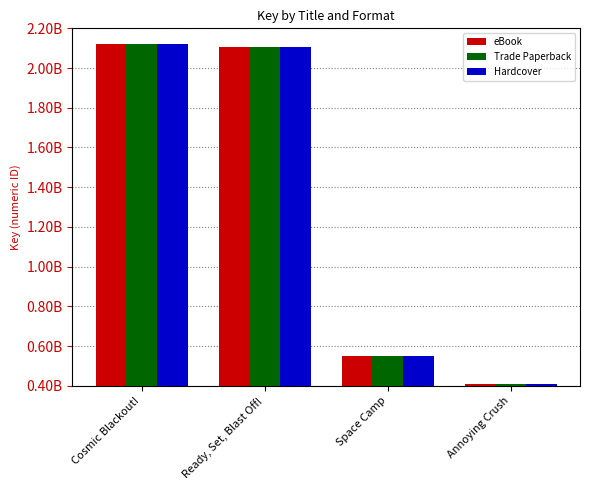

True or false: Hardcover has a value of 2119917412 at Cosmic Blackout!.

True